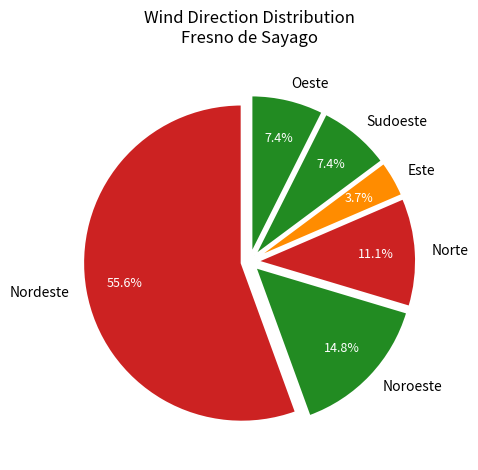

Approximately how many times larger is the value at Sudoeste compared to Noroeste?

0.5